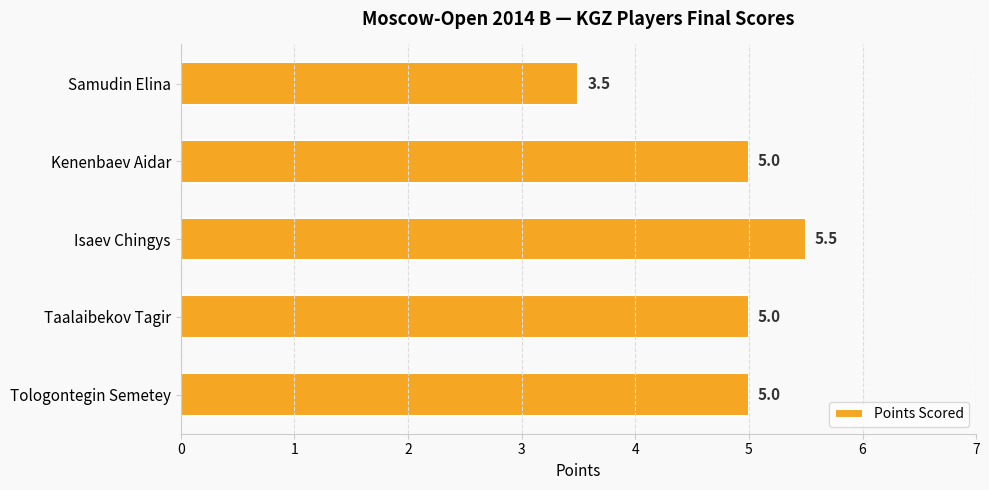

What is the difference between the second highest and minimum values?

1.5